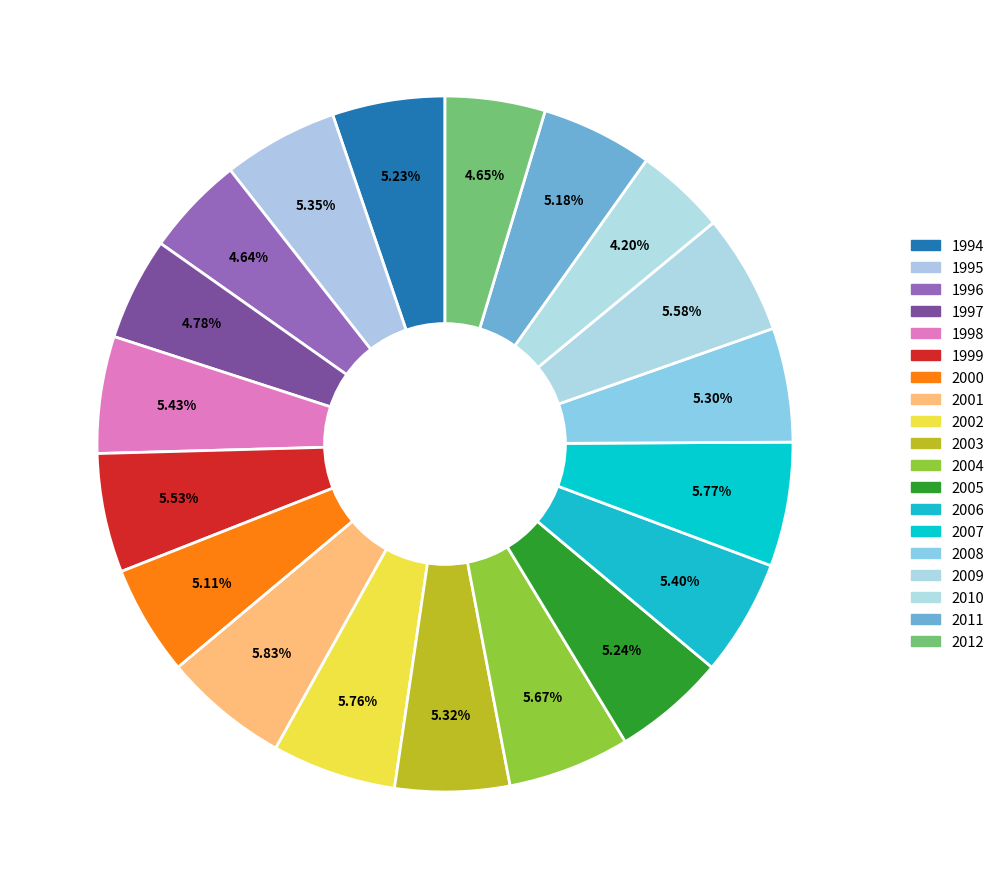

To the nearest percent, what is the difference between the largest and smallest slice percentages?

2%